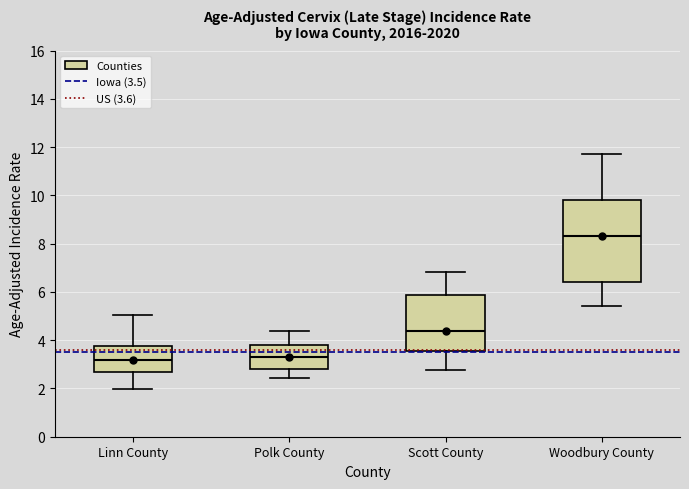

Comparing the boxes themselves (not the whiskers), which one is the tallest?

Woodbury County